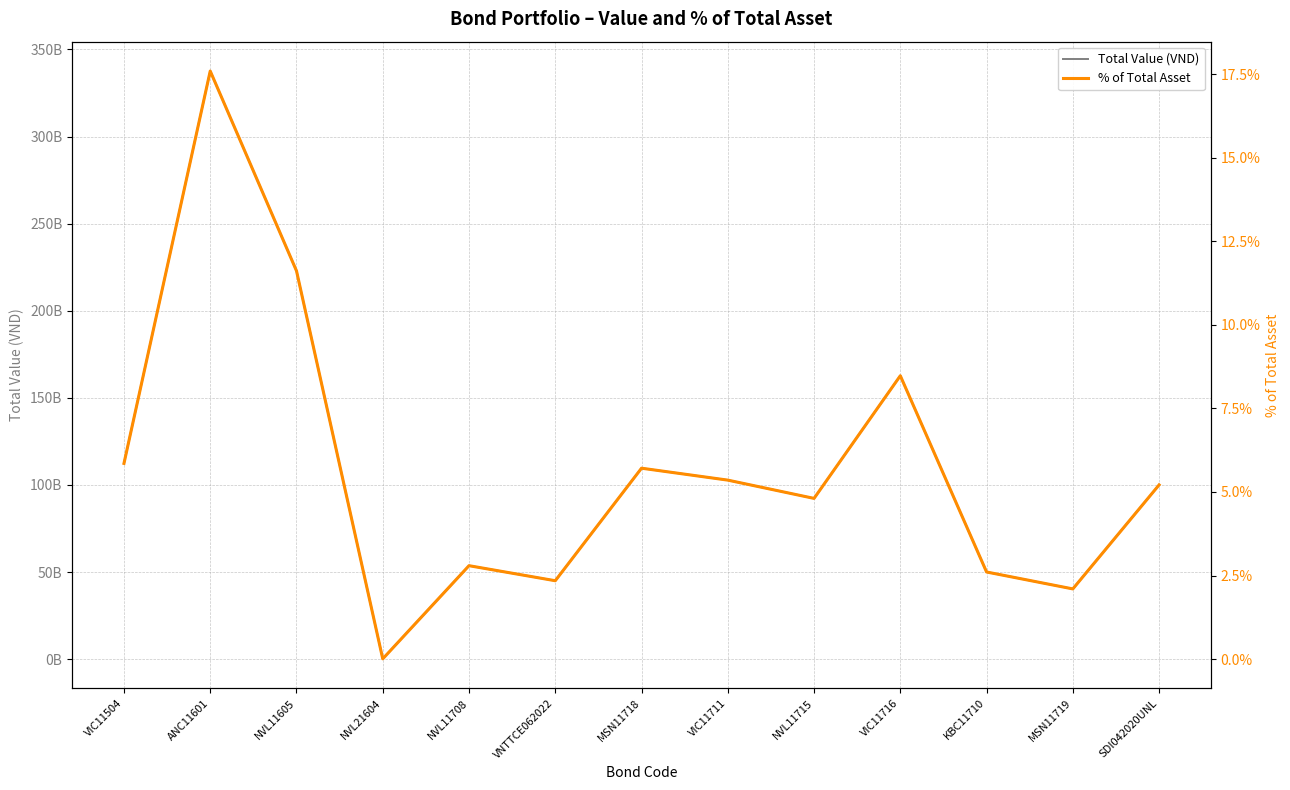

True or false: Total Value (VND) and % of Total Asset cross at least once.

False